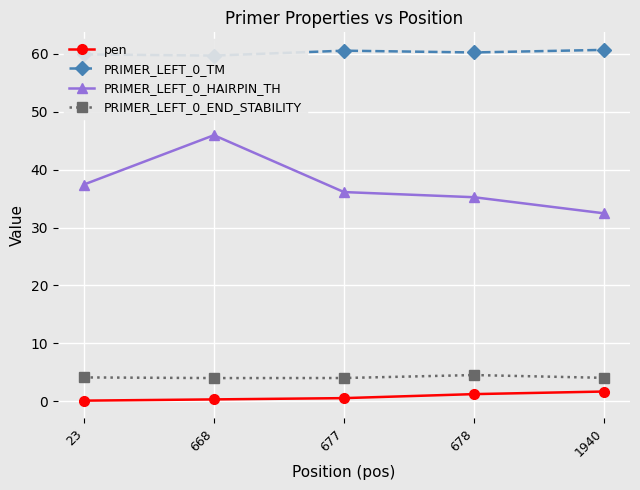

Reading left to right, transcribe all the data shown in this chart.

pen: 23=0.1	668=0.3	677=0.5	678=1.2	1940=1.7
PRIMER_LEFT_0_TM: 23=59.9	668=59.7	677=60.5	678=60.2	1940=60.7
PRIMER_LEFT_0_HAIRPIN_TH: 23=37.4	668=45.9	677=36.1	678=35.2	1940=32.5
PRIMER_LEFT_0_END_STABILITY: 23=4.1	668=4.0	677=4.0	678=4.5	1940=4.0